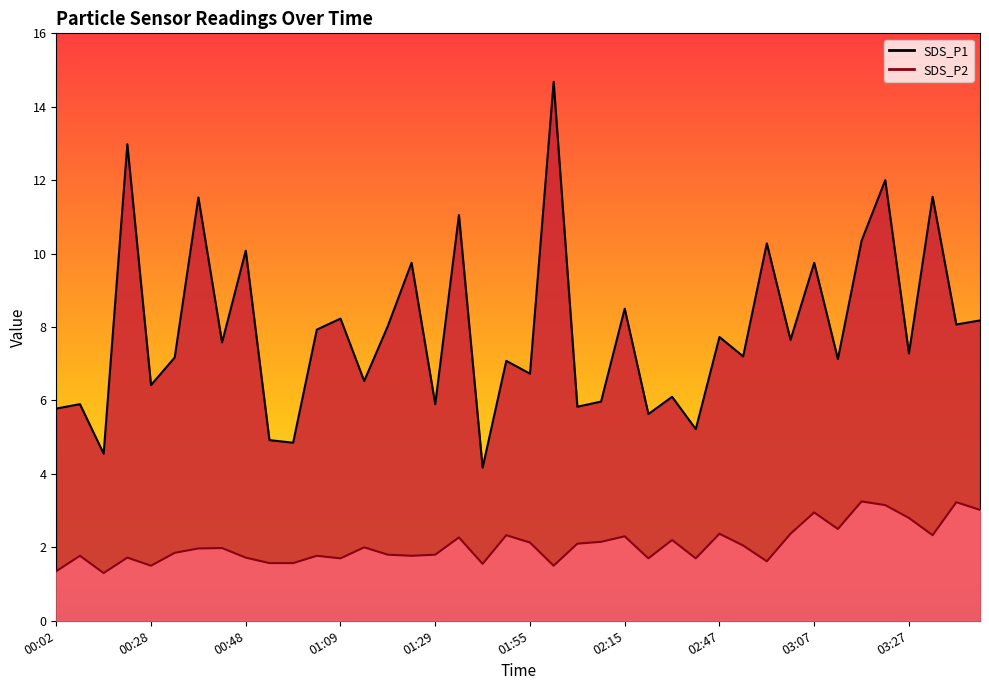

True or false: SDS_P2 has a value of 1.7 at 00:48.

True